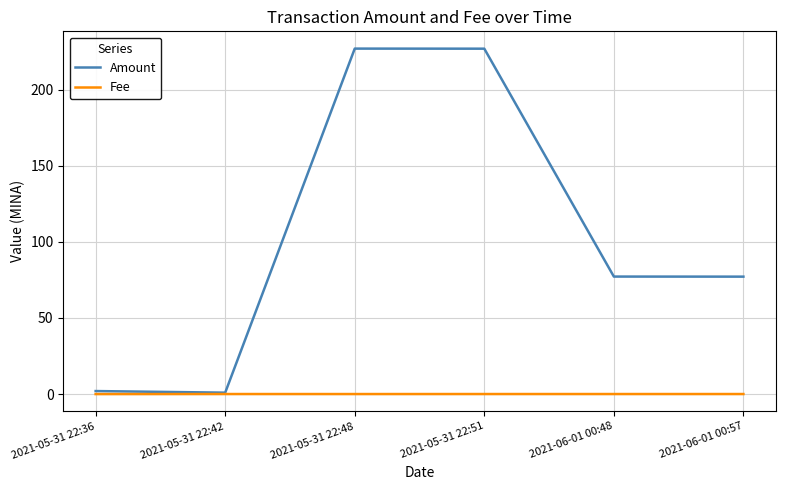

Is the value of Fee at 2021-06-01 00:57 greater than the value of Amount at 2021-06-01 00:57?

No